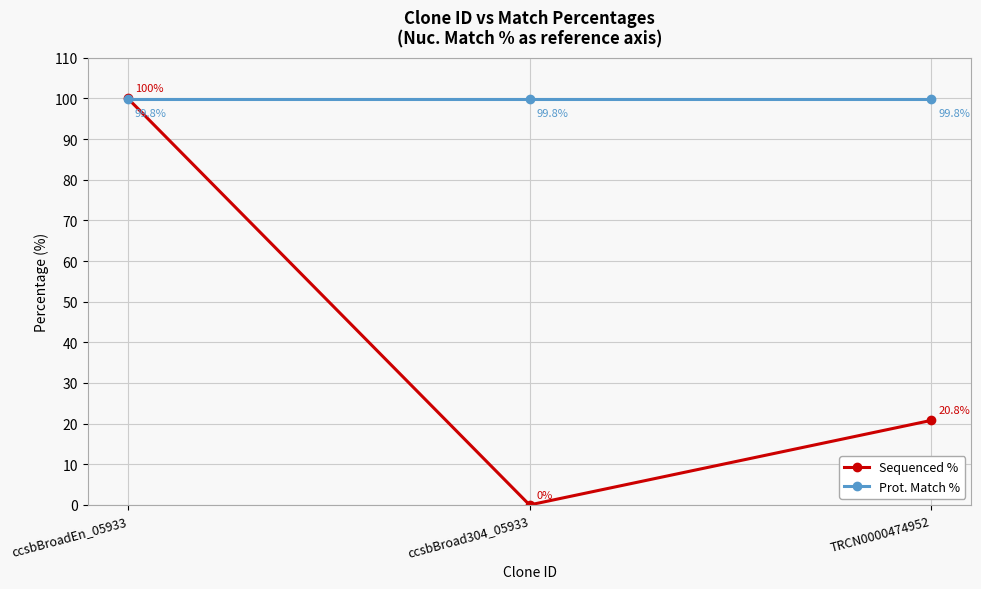

What is the difference between the second highest and minimum values in the Sequenced % series?

20.8